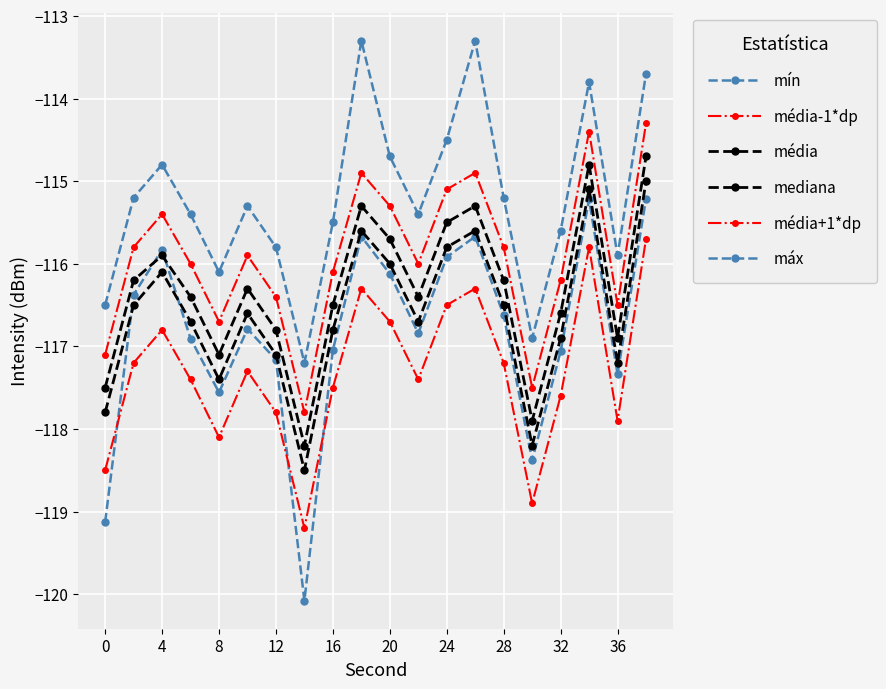

Which series has the widest spread of values?

mín